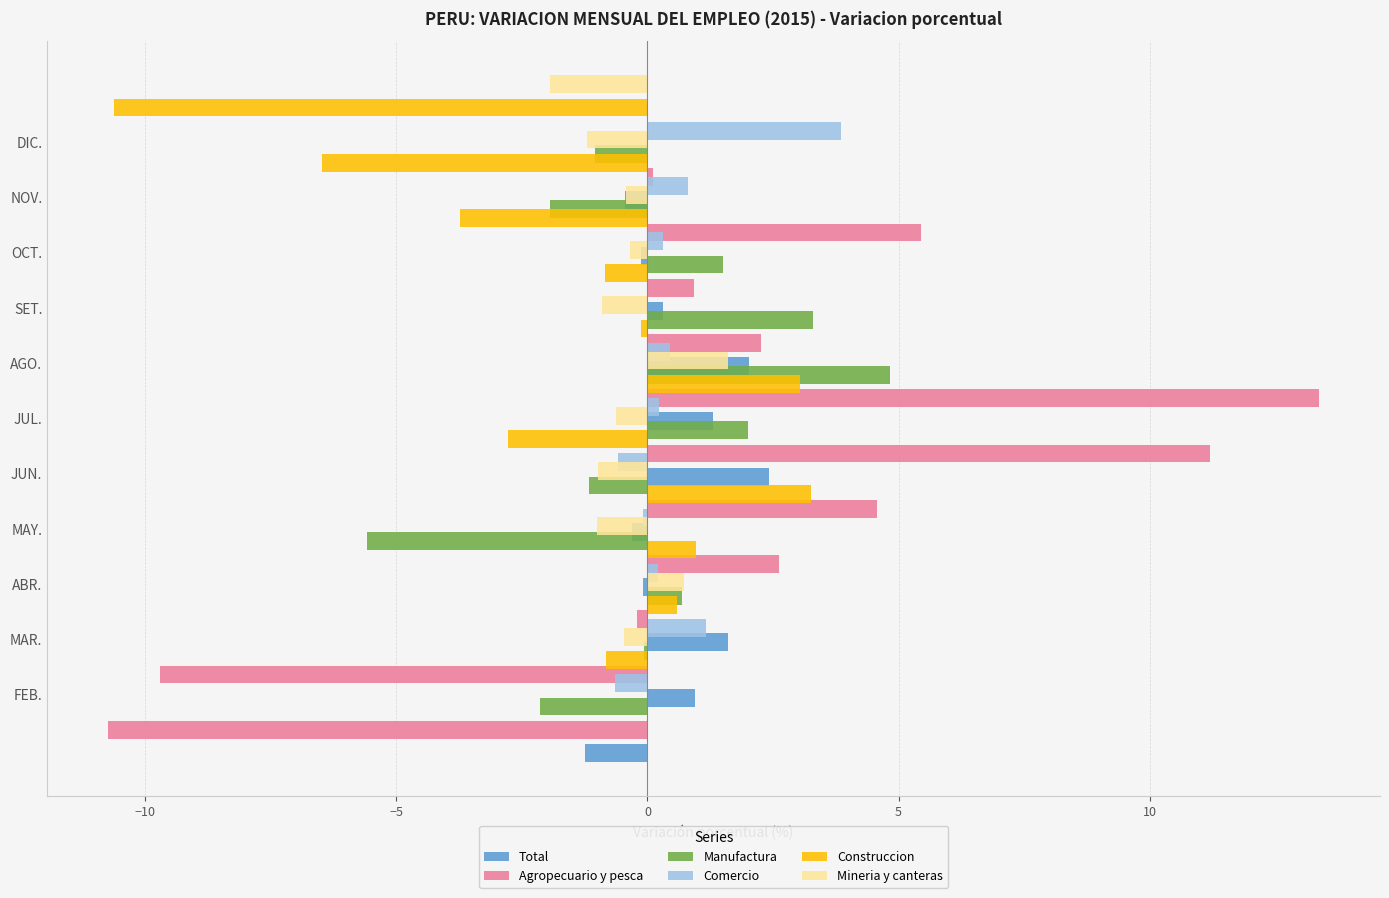

How many bars are there in total?

66